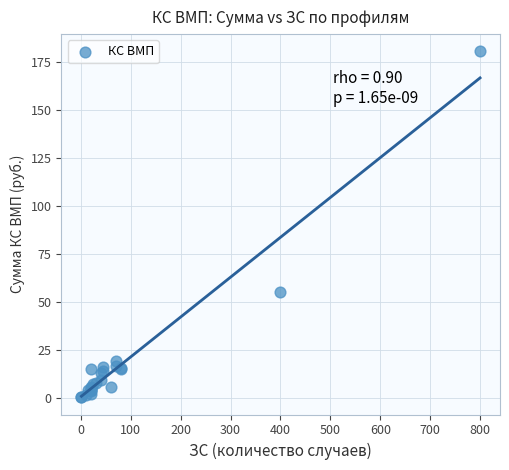

What Y value in the scatter plot is closest to 90?

54.9